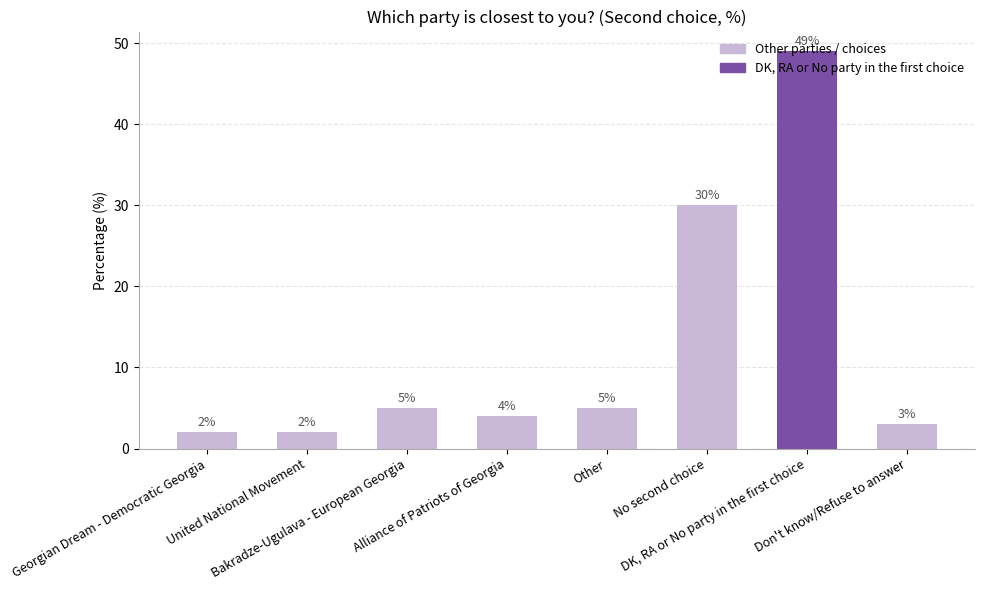

What is the value of the 6th bar from the left?

30